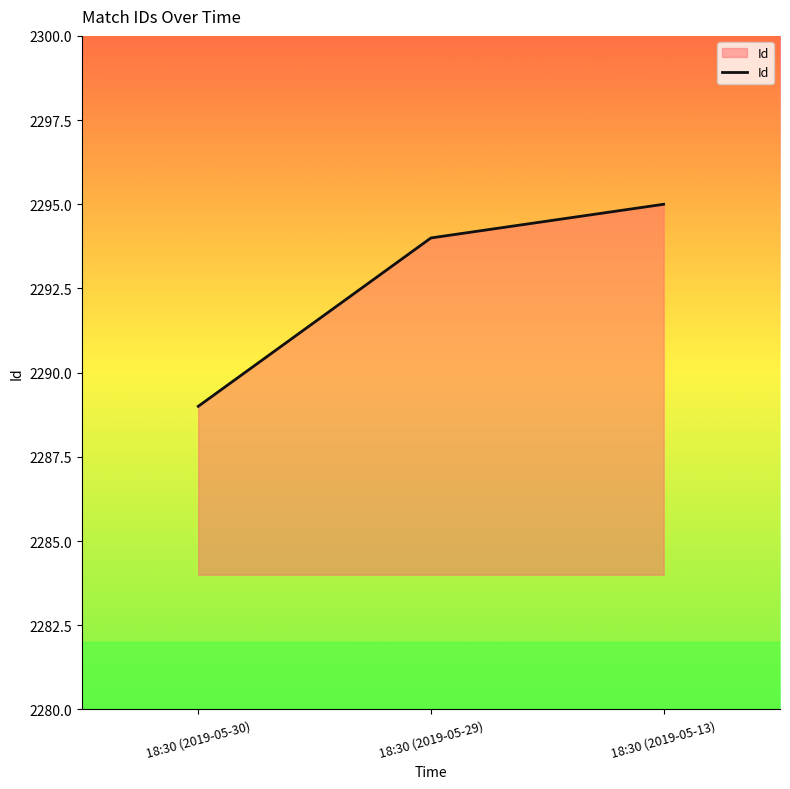

How many series are shown in this chart?

1